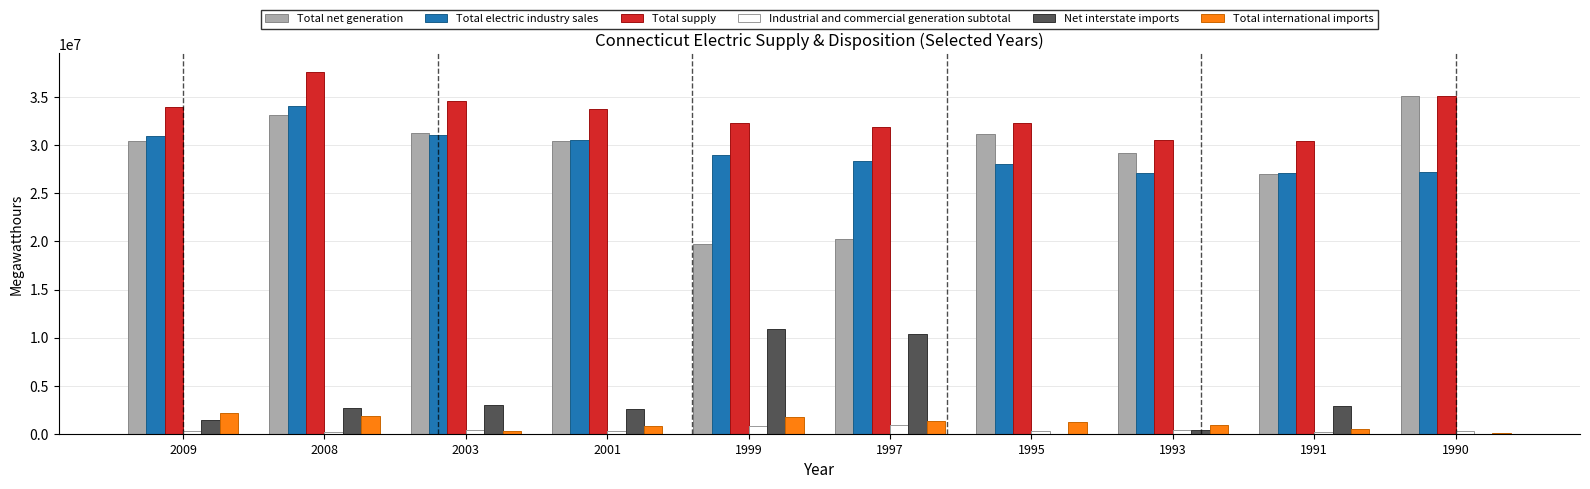

Is the value of Net interstate imports at 1993 greater than the value of Total supply at 2008?

No